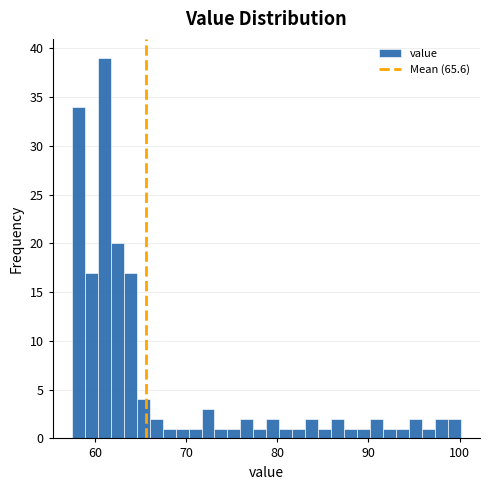

Around what value on the x-axis is the tallest bar? Give the approximate position of its centre, as read against the axis.

61